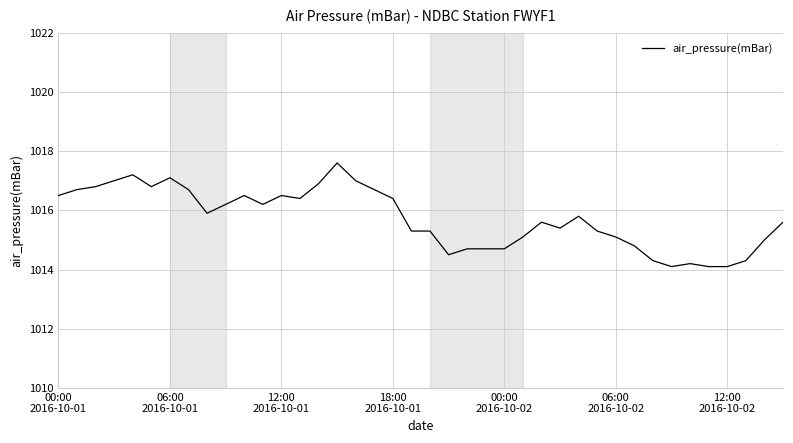

What is the smallest value displayed?

1014.1